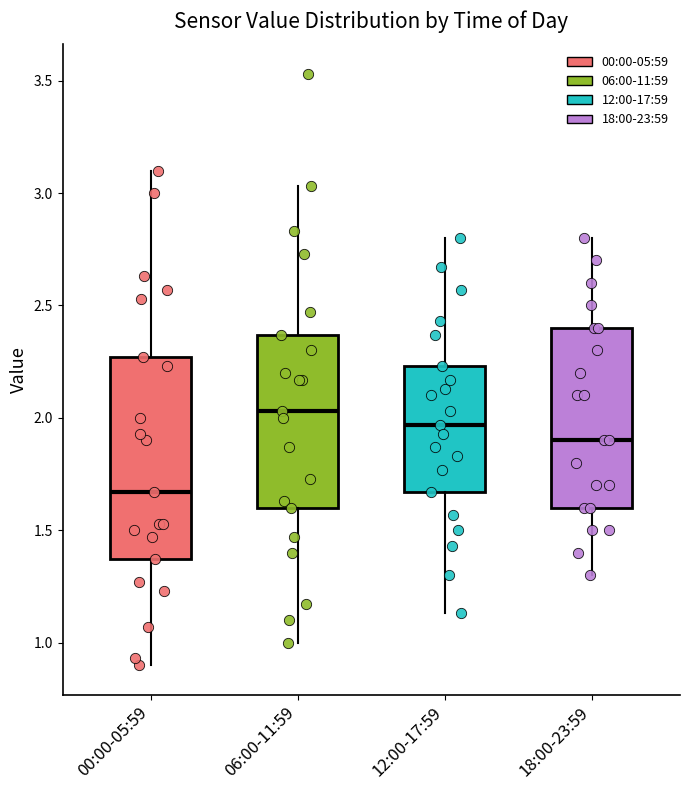

Reading left to right, transcribe this box plot: for each box, give where its median line is, the range the box spans, and where its two whiskers end, as read against the y-axis. The values are not printed on the chart, so give them approximately, as read against the axis.

00:00-05:59: median 1.65, box 1.35 to 2.25, whiskers 0.90 to 3.10
06:00-11:59: median 2.05, box 1.60 to 2.35, whiskers 1.00 to 3.05
12:00-17:59: median 1.95, box 1.65 to 2.25, whiskers 1.15 to 2.80
18:00-23:59: median 1.90, box 1.60 to 2.40, whiskers 1.30 to 2.80